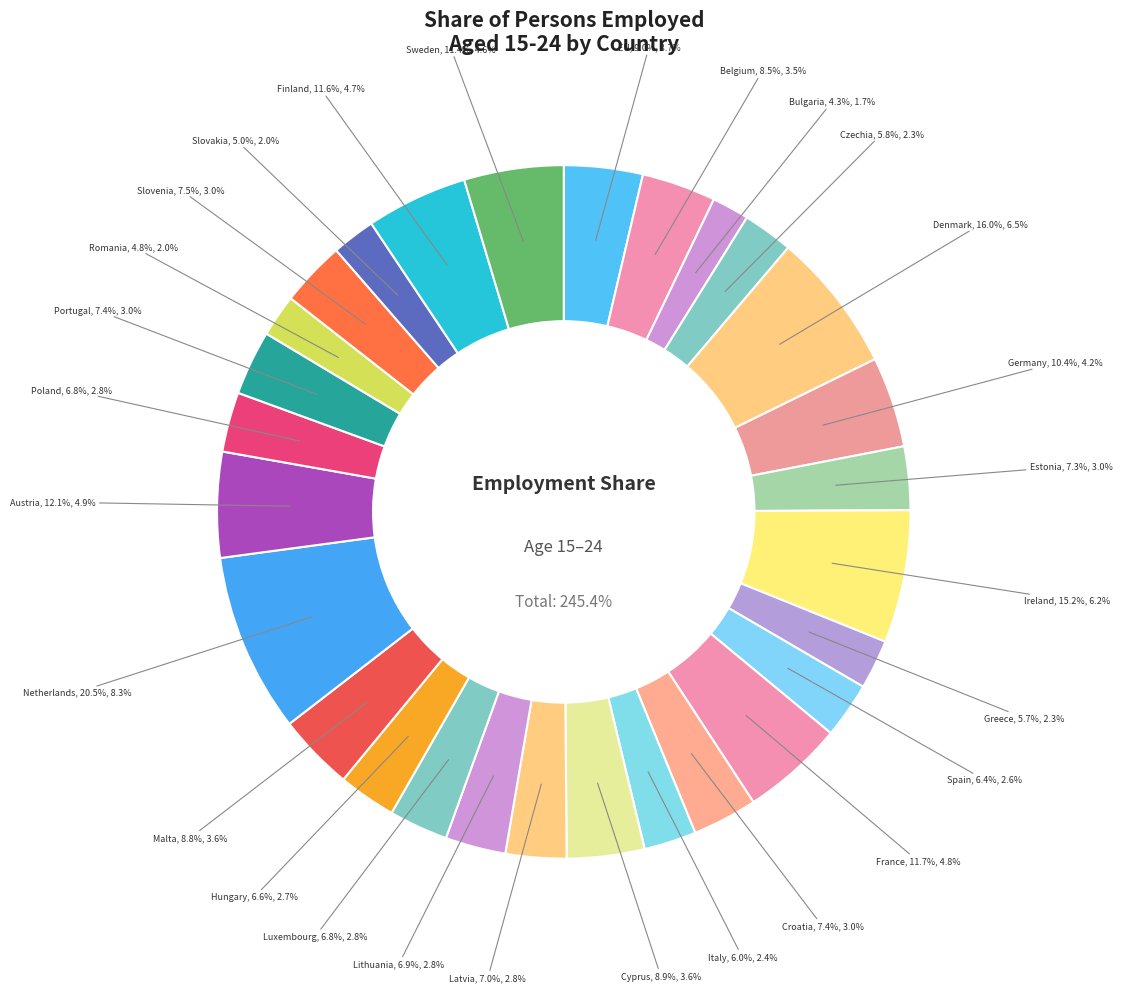

What is the ratio of the value at Estonia to the value at Portugal?

1.0